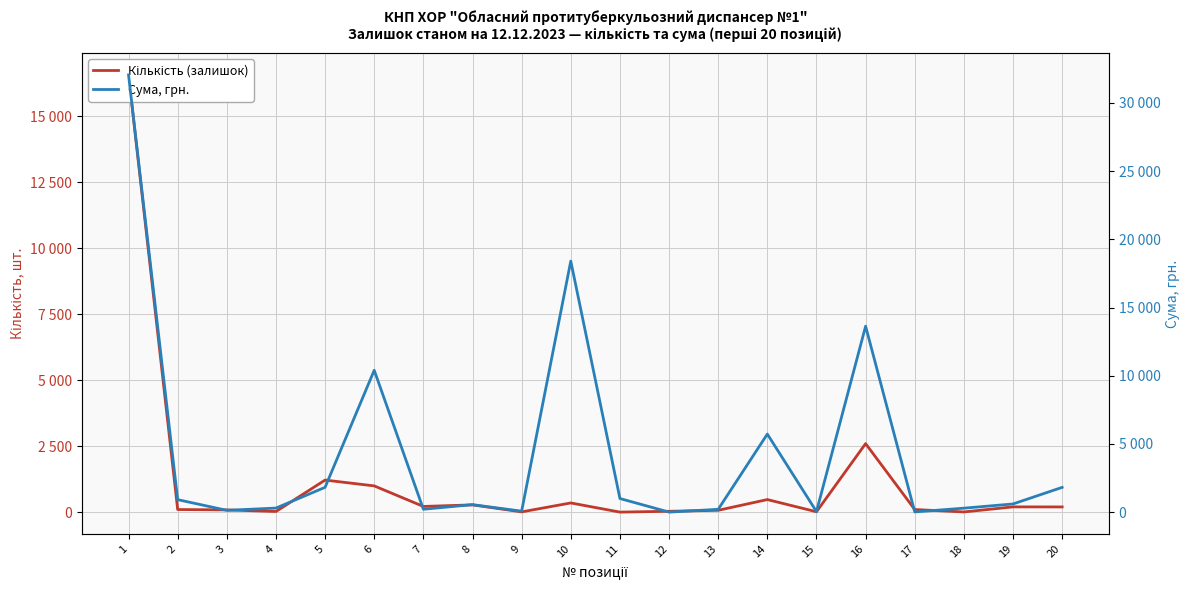

At how many categories does at least one series exceed 13111?

3